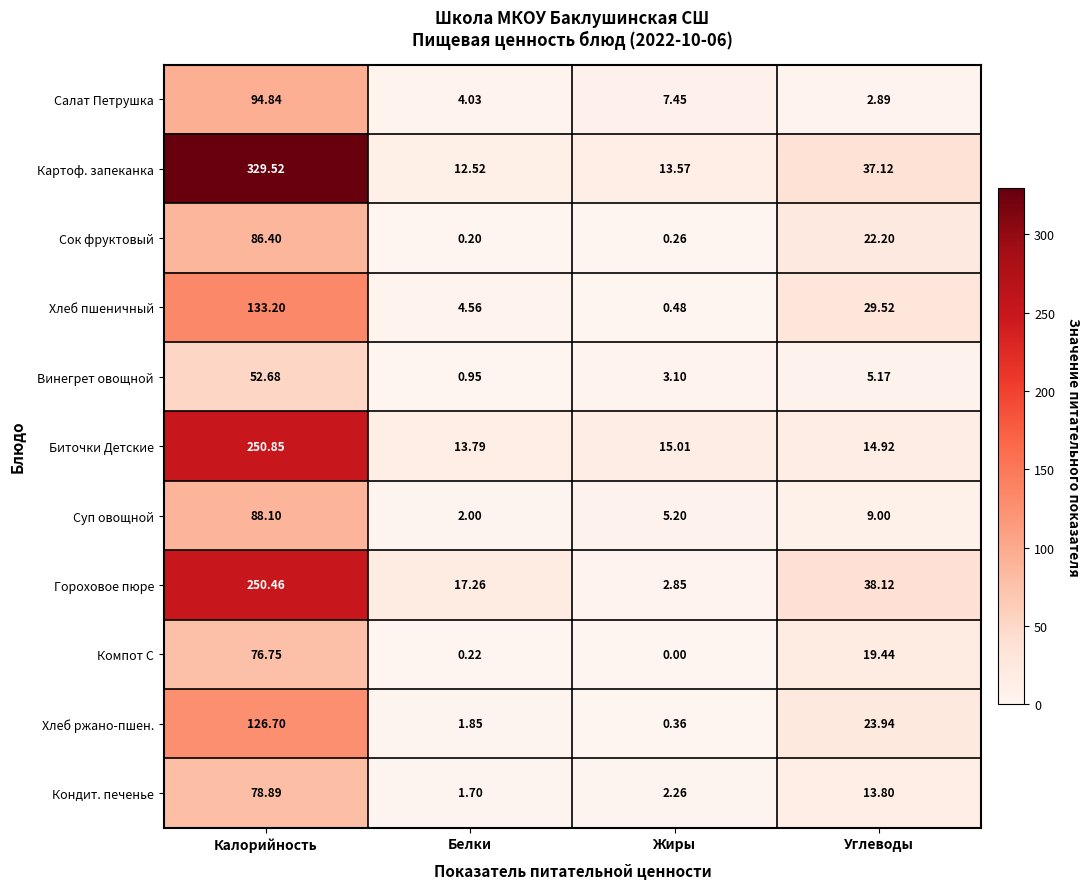

List the labels in order of Хлеб ржано-пшен. value, largest first.

Калорийность, Углеводы, Белки, Жиры